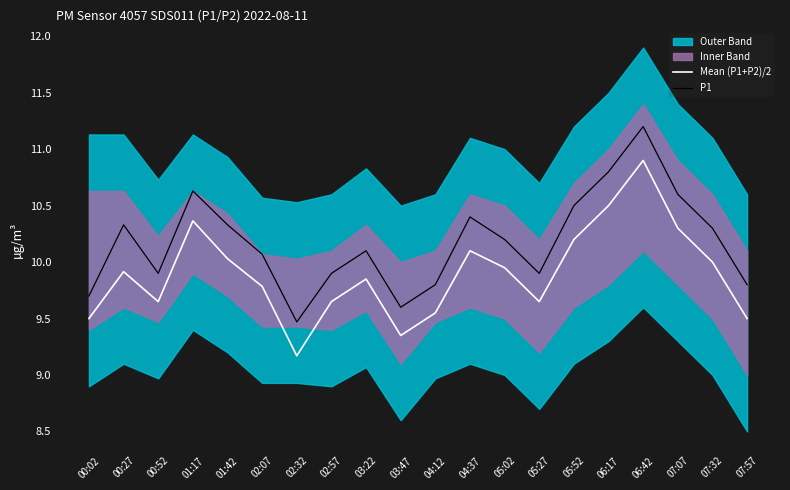

Reading left to right, extract all data points from this chart.

Mean (P1+P2)/2: 9.5	9.9	9.7	10.4	10.0	9.8	9.2	9.7	9.8	9.3	9.6	10.1	9.9	9.7	10.2	10.5	10.9	10.3	10.0	9.5
P1: 9.7	10.3	9.9	10.6	10.3	10.1	9.5	9.9	10.1	9.6	9.8	10.4	10.2	9.9	10.5	10.8	11.2	10.6	10.3	9.8